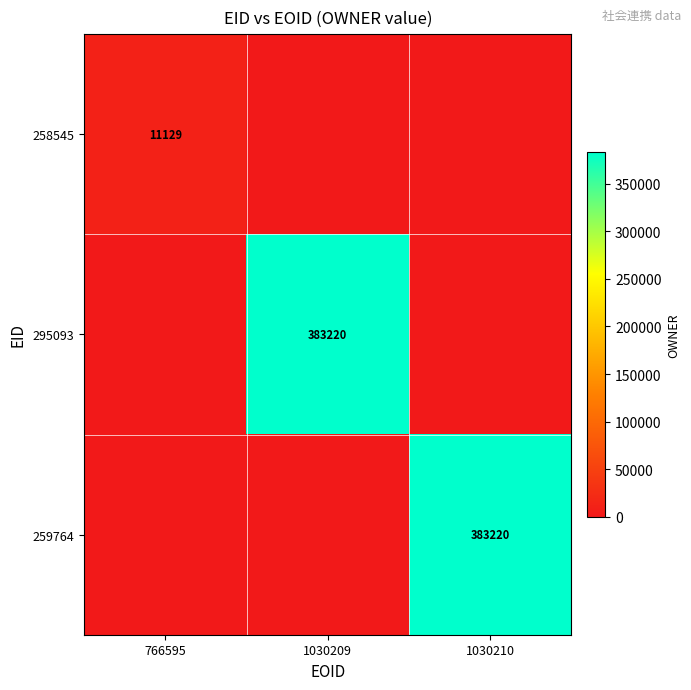

What is the greatest value displayed?

383220